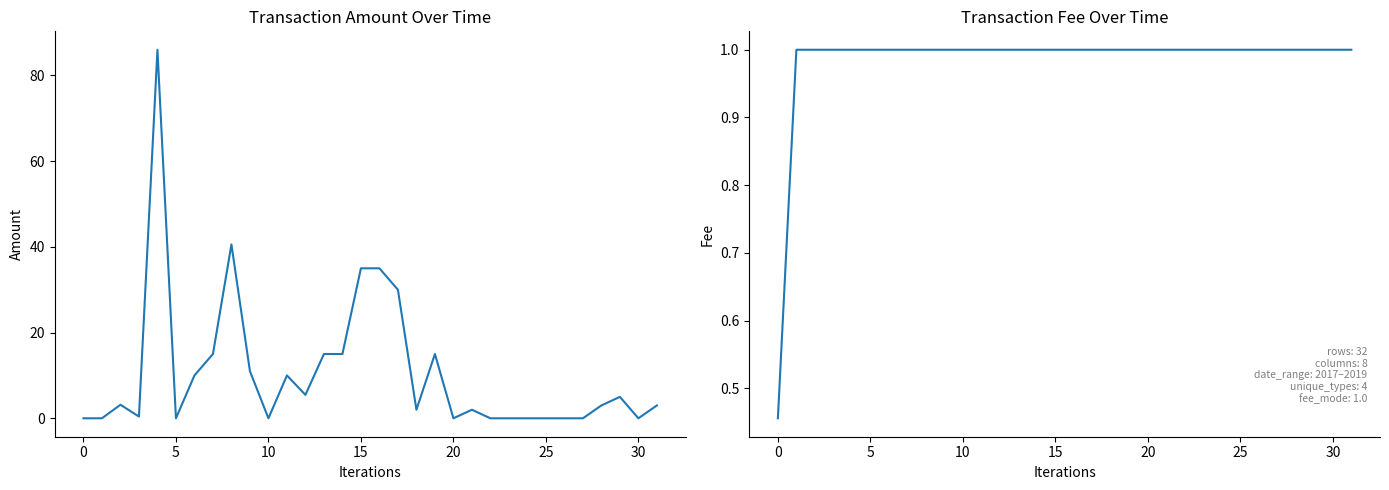

Which series changed the most between 10 and 16?

Amount